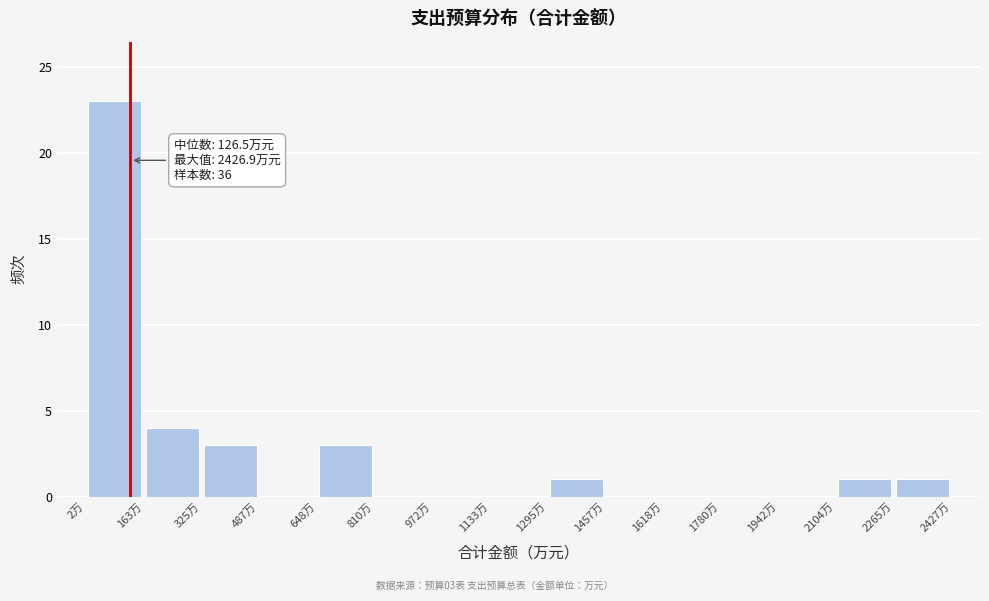

Which range on the x-axis has the tallest bar?

0 to 160